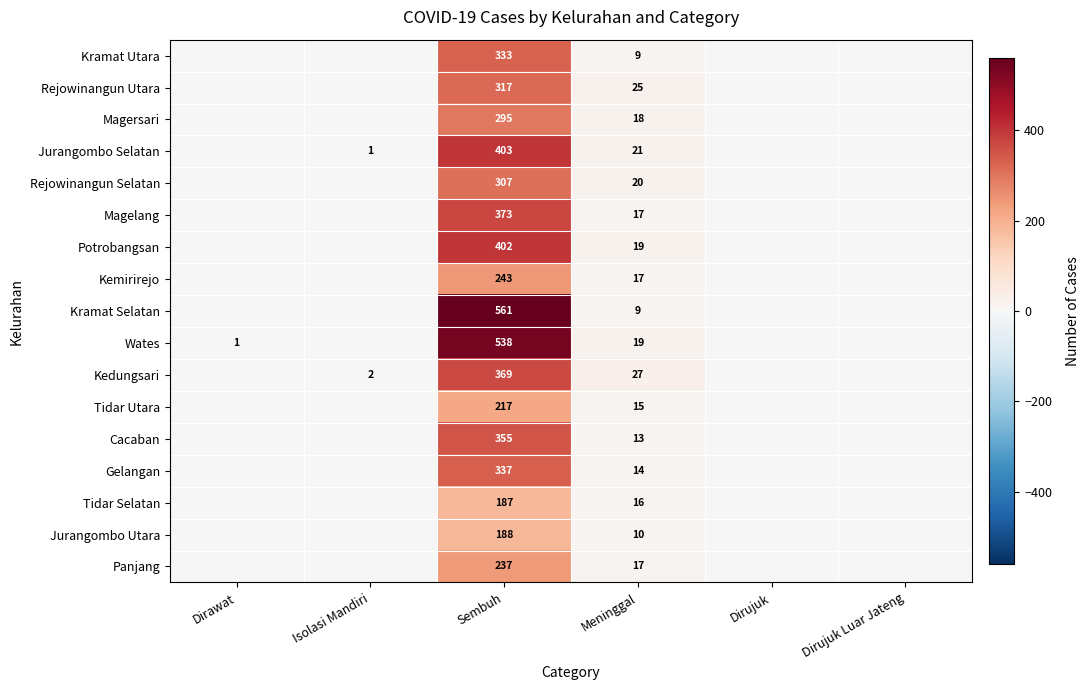

Rank the series at Sembuh from lowest to highest value.

Tidar Selatan, Jurangombo Utara, Tidar Utara, Panjang, Kemirirejo, Magersari, Rejowinangun Selatan, Rejowinangun Utara, Kramat Utara, Gelangan, Cacaban, Kedungsari, Magelang, Potrobangsan, Jurangombo Selatan, Wates, Kramat Selatan